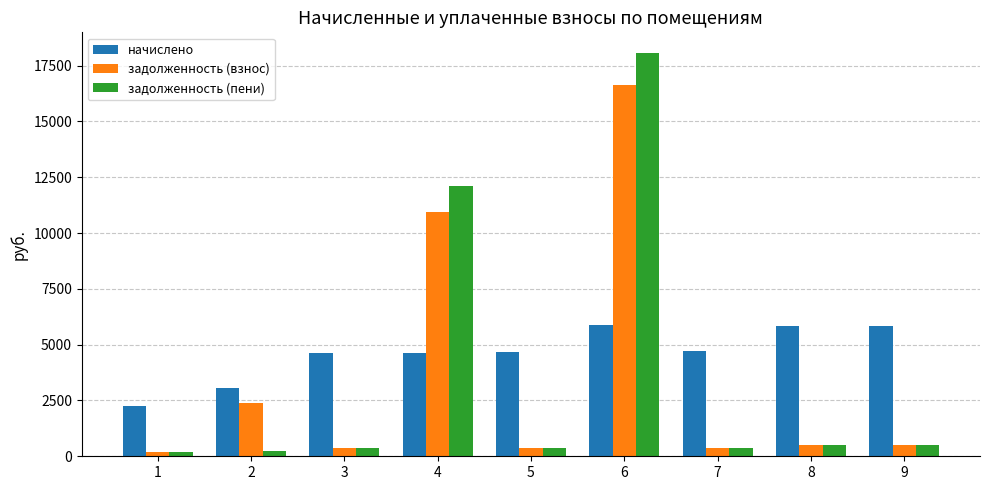

Read the начислено value at 6.

5899.0